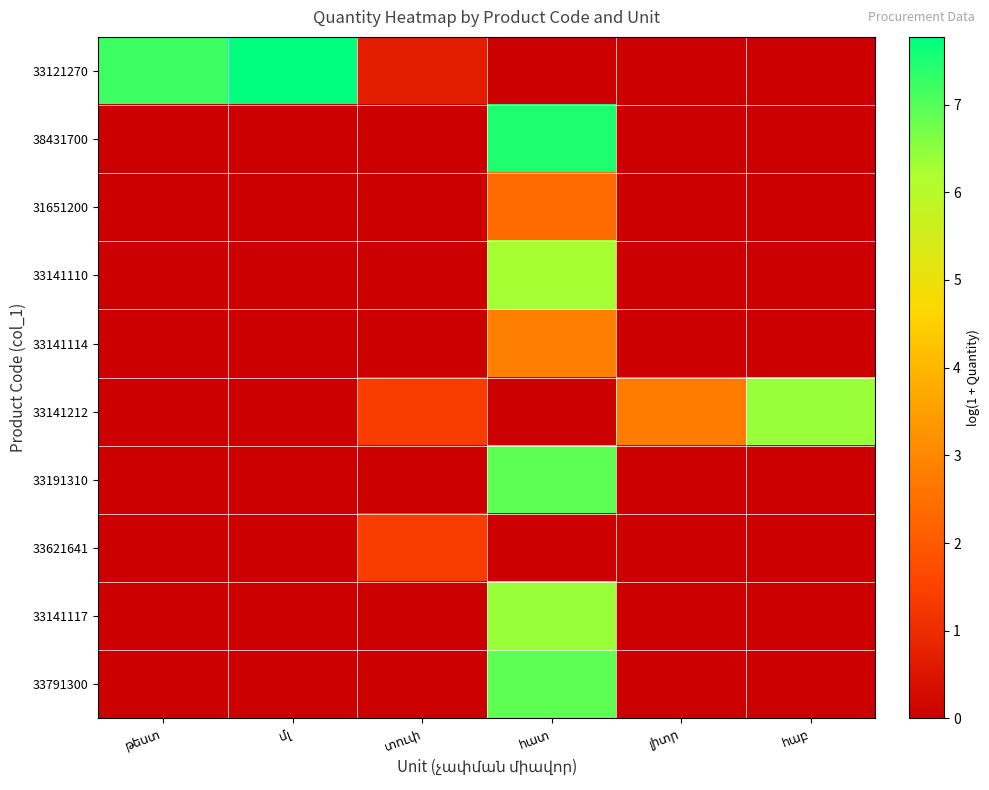

Which has a higher value, հատ or հաբ?

հատ